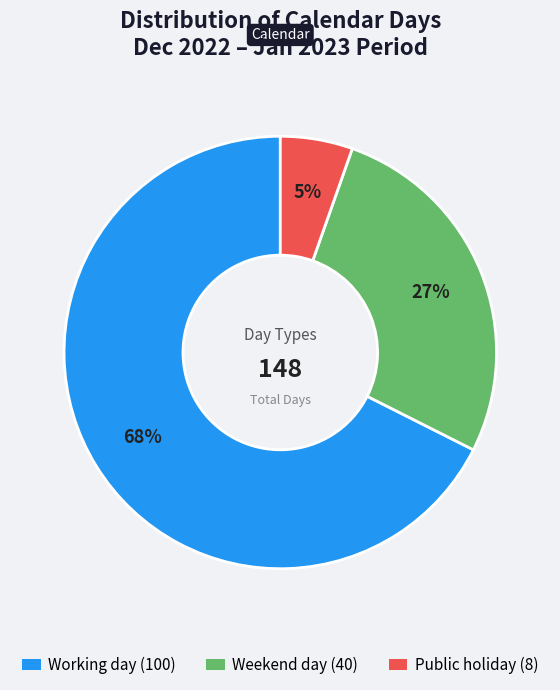

To the nearest percent, what is the average slice percentage?

33%